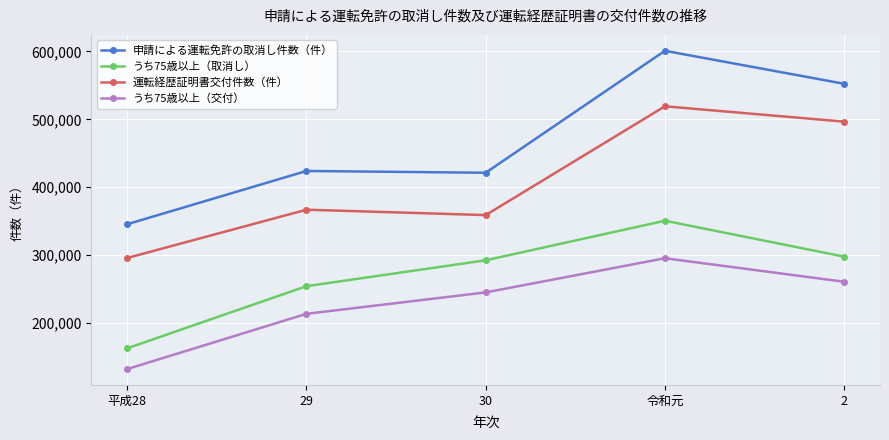

Reading left to right, transcribe all the data shown in this chart.

申請による運転免許の取消し件数（件）: 平成28=345313	29=423800	30=421190	令和元=601022	2=552381
うち75歳以上（取消し）: 平成28=162341	29=253937	30=292089	令和元=350428	2=297452
運転経歴証明書交付件数（件）: 平成28=295523	29=366696	30=358740	令和元=519188	2=496556
うち75歳以上（交付）: 平成28=131728	29=213152	30=244726	令和元=295113	2=260437